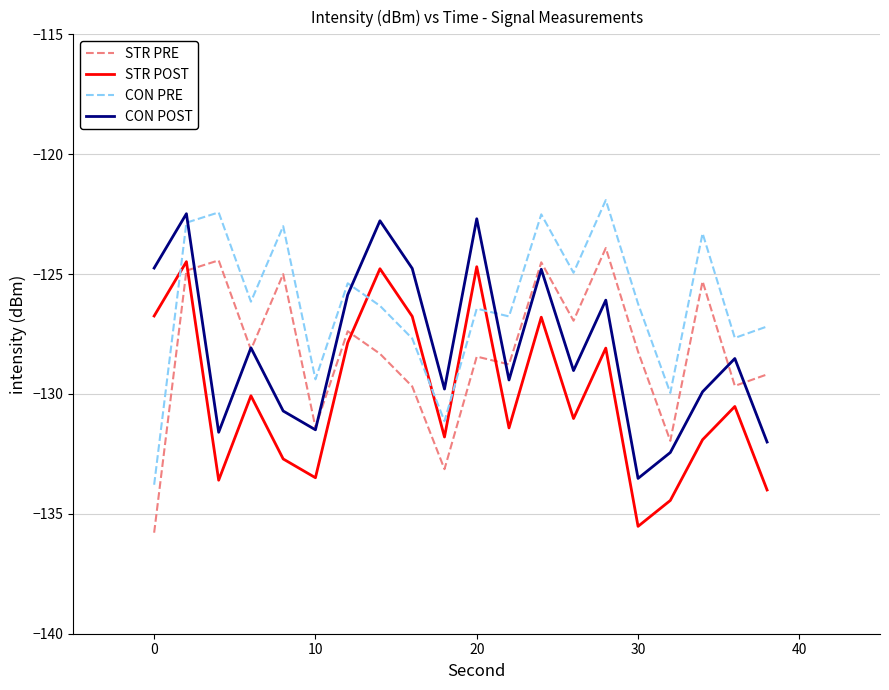

True or false: STR POST and STR PRE intersect in this chart.

True